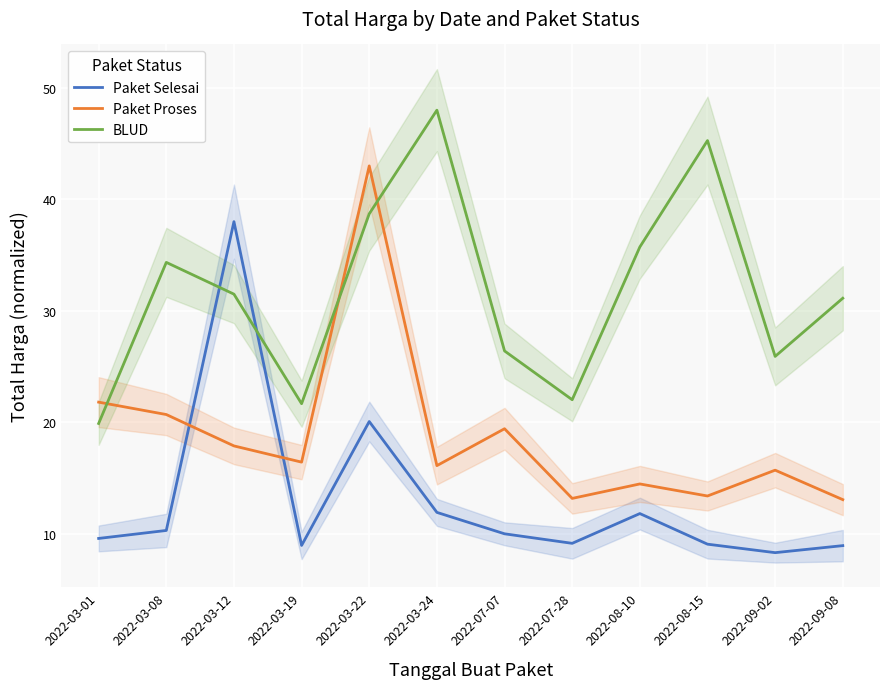

How many lines are shown in the chart?

3